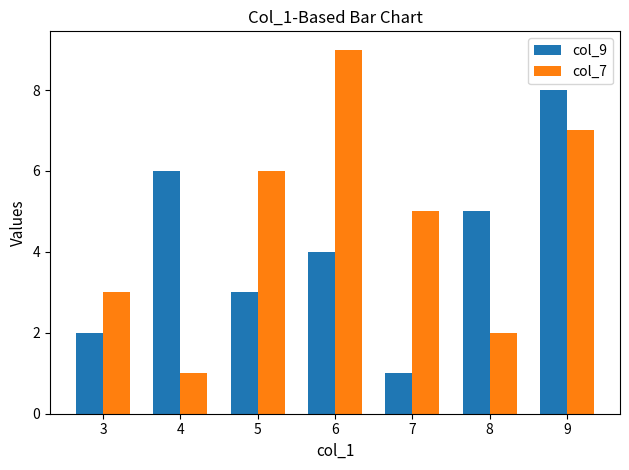

Are the bars grouped side by side (vs. stacked)?

Yes